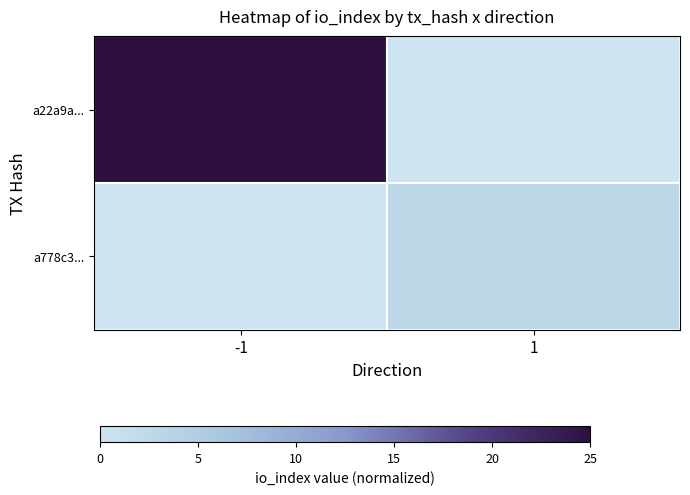

What is the spread (max minus min) of values at 1?

0.1